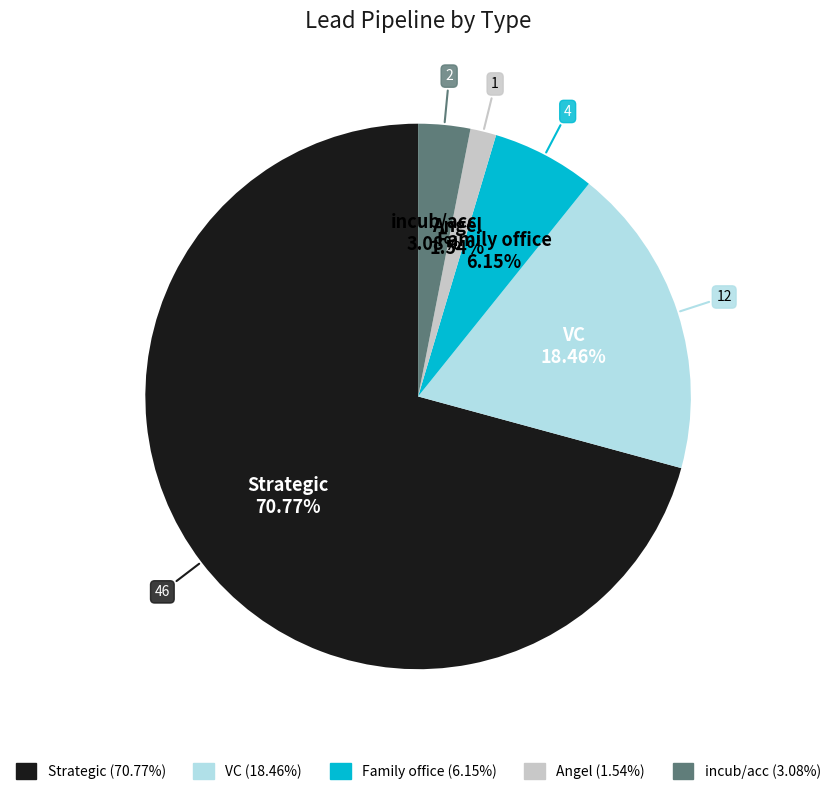

Count the number of slices in the pie.

5